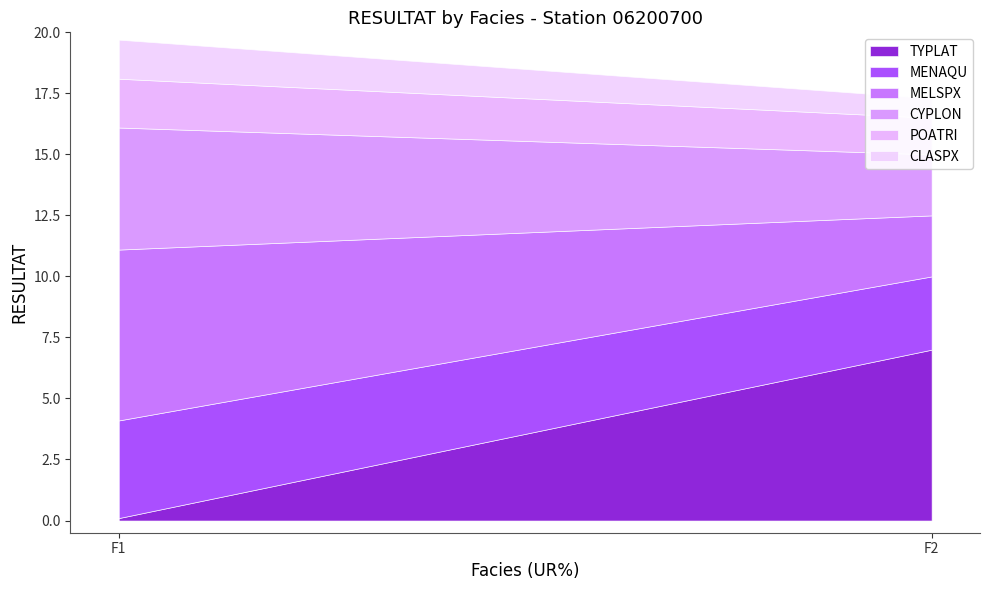

Between F1 and F2, which series saw the biggest shift?

TYPLAT